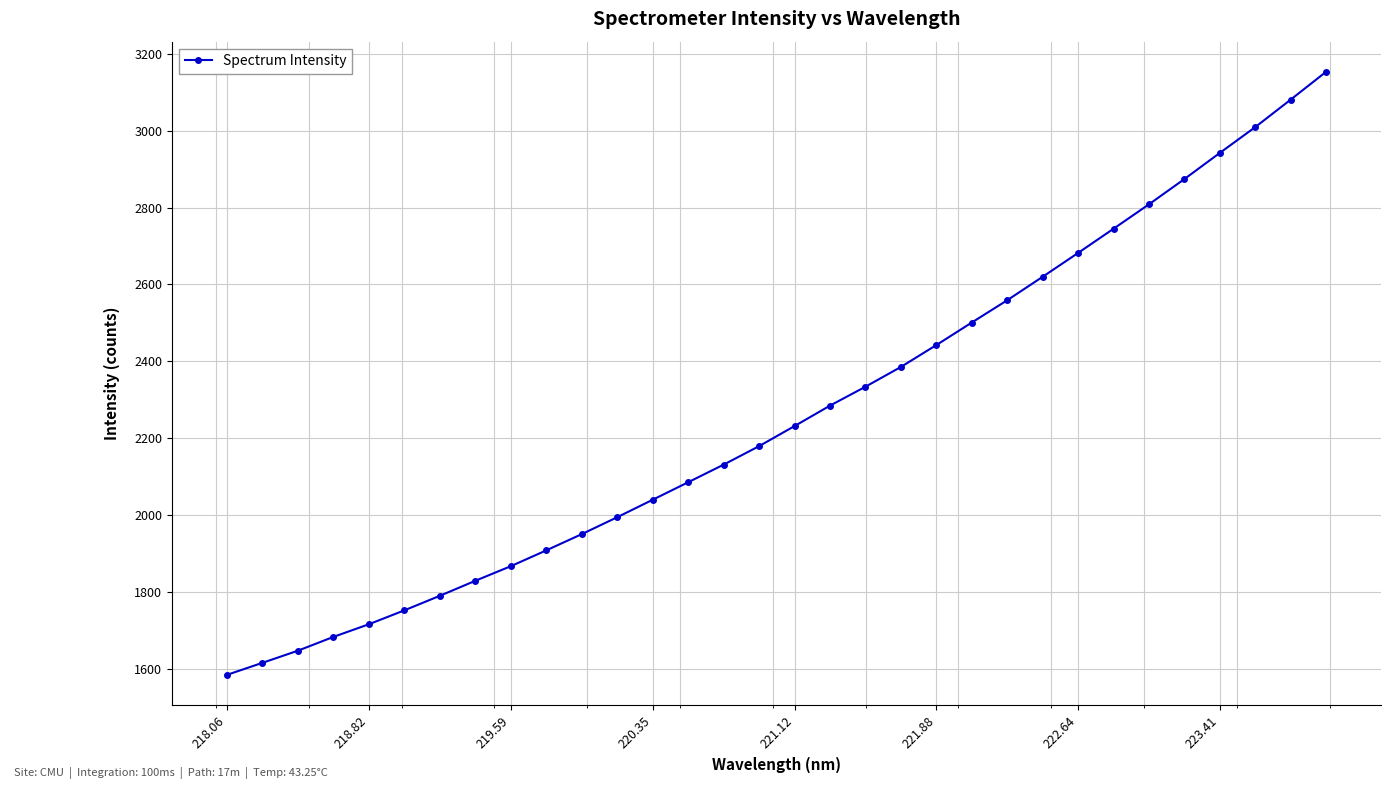

What is the minimum value shown in the chart?

1585.6